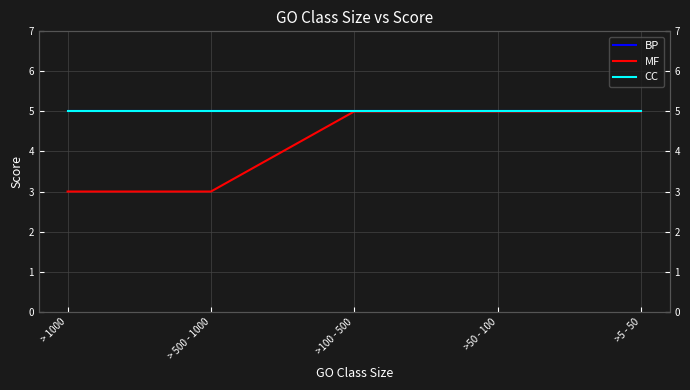

What is the value of the BP point at the 2nd from the left?

5